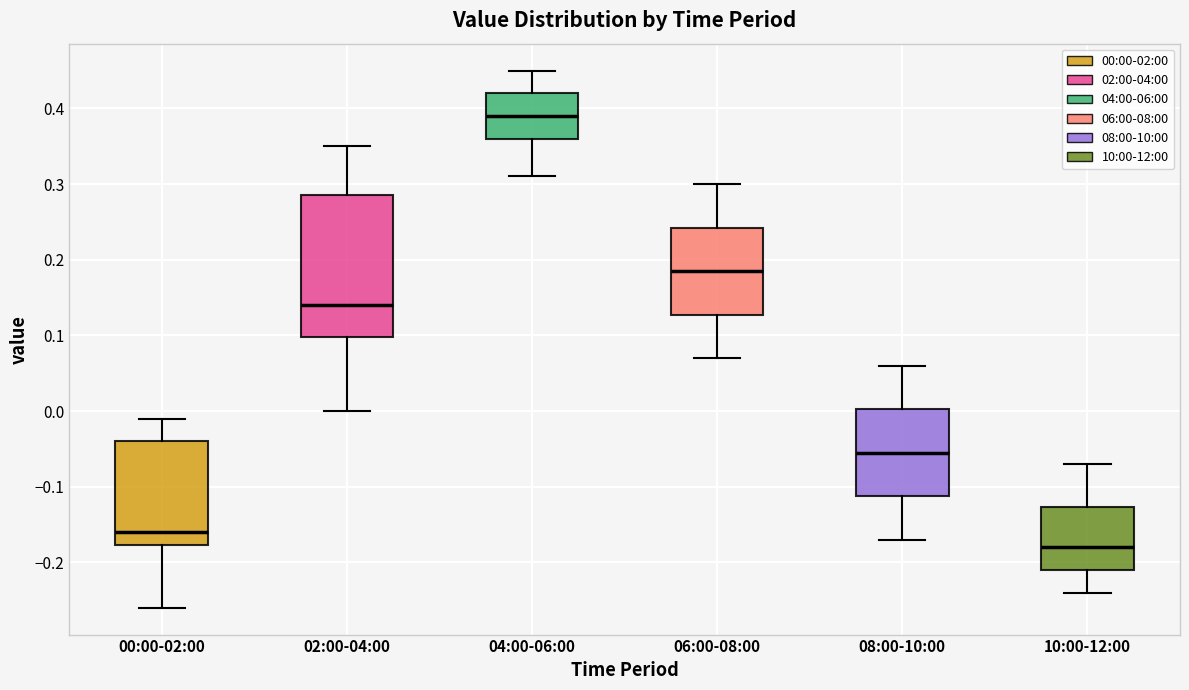

Where does the lower whisker of the box for 10:00-12:00 end on the y-axis? The values are not printed on the chart, so give them approximately, as read against the axis.

-0.24